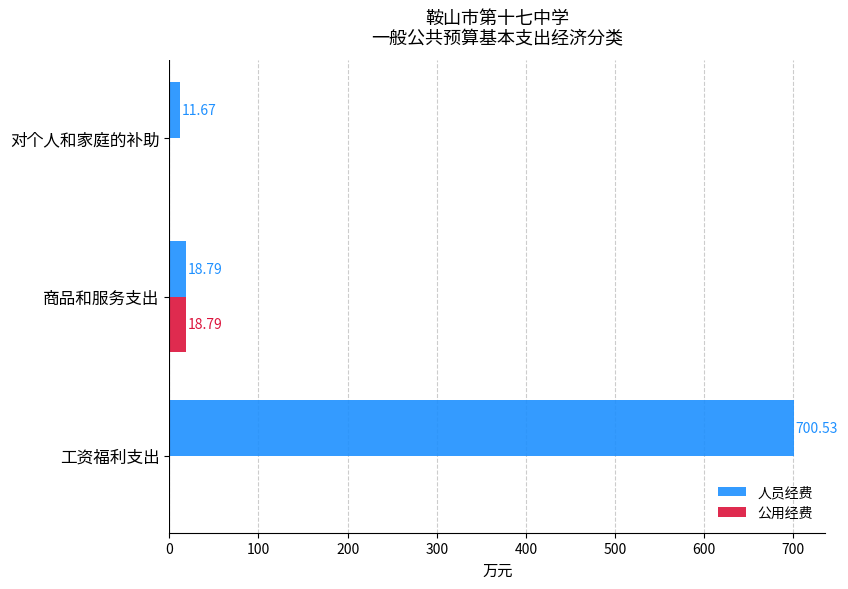

What is the sum of the 公用经费 values at 对个人和家庭的补助 and 商品和服务支出?

18.8